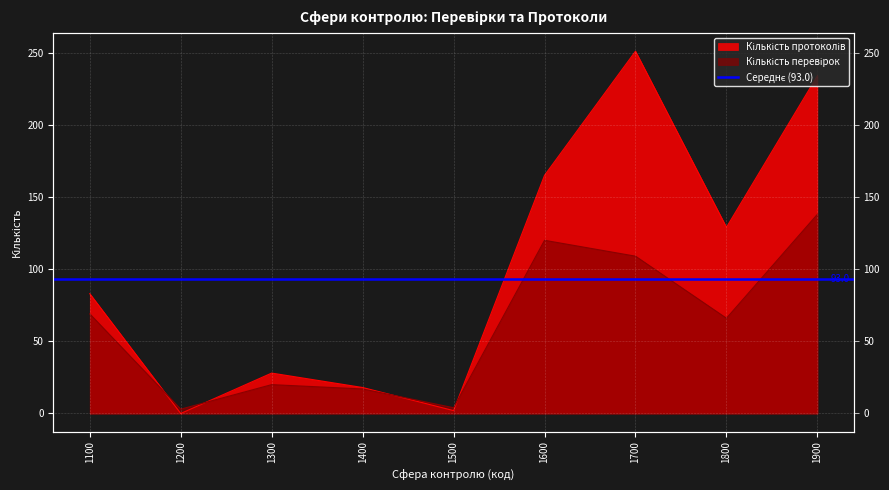

At which label does Кількість перевірок first exceed 66?

1100